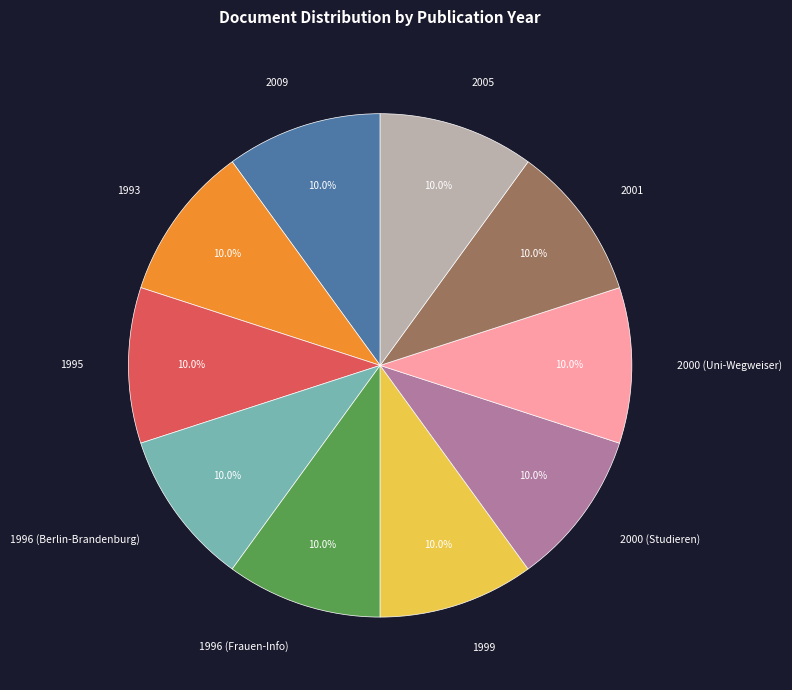

Is 2000 (Uni-Wegweiser) the majority of the pie?

No